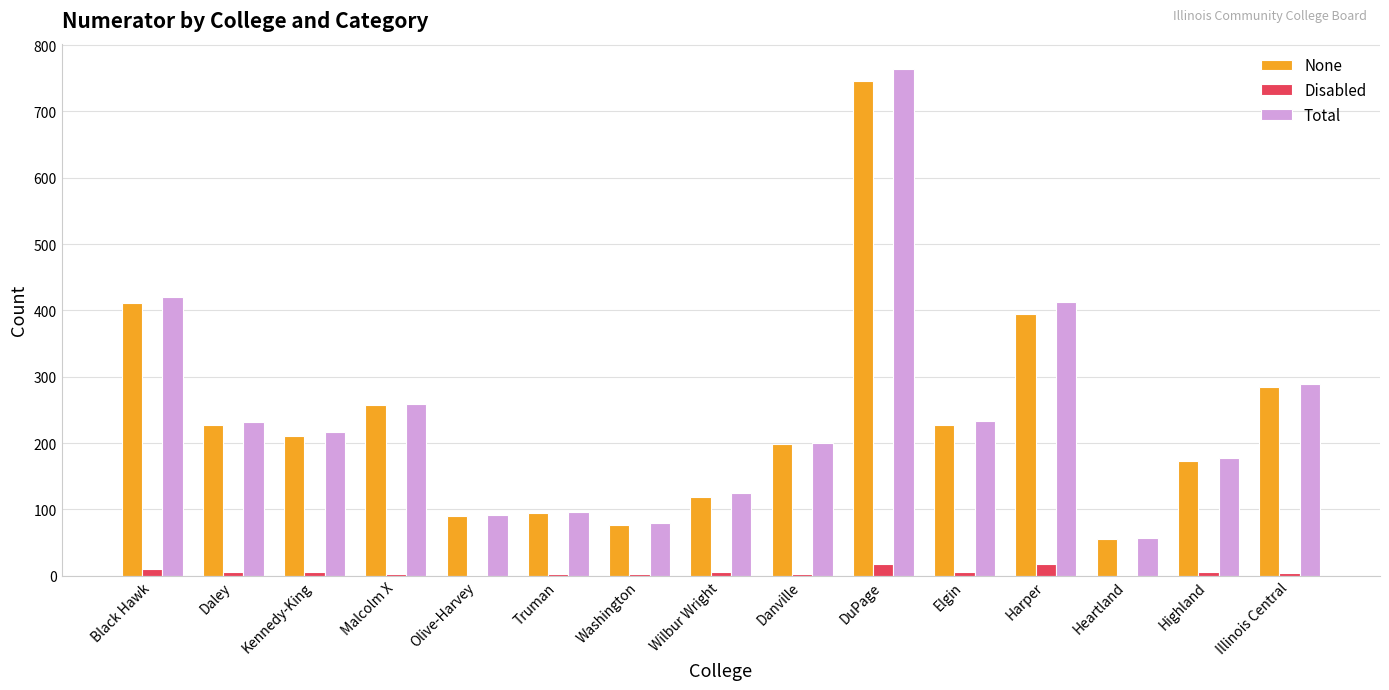

How many groups of bars are there?

15